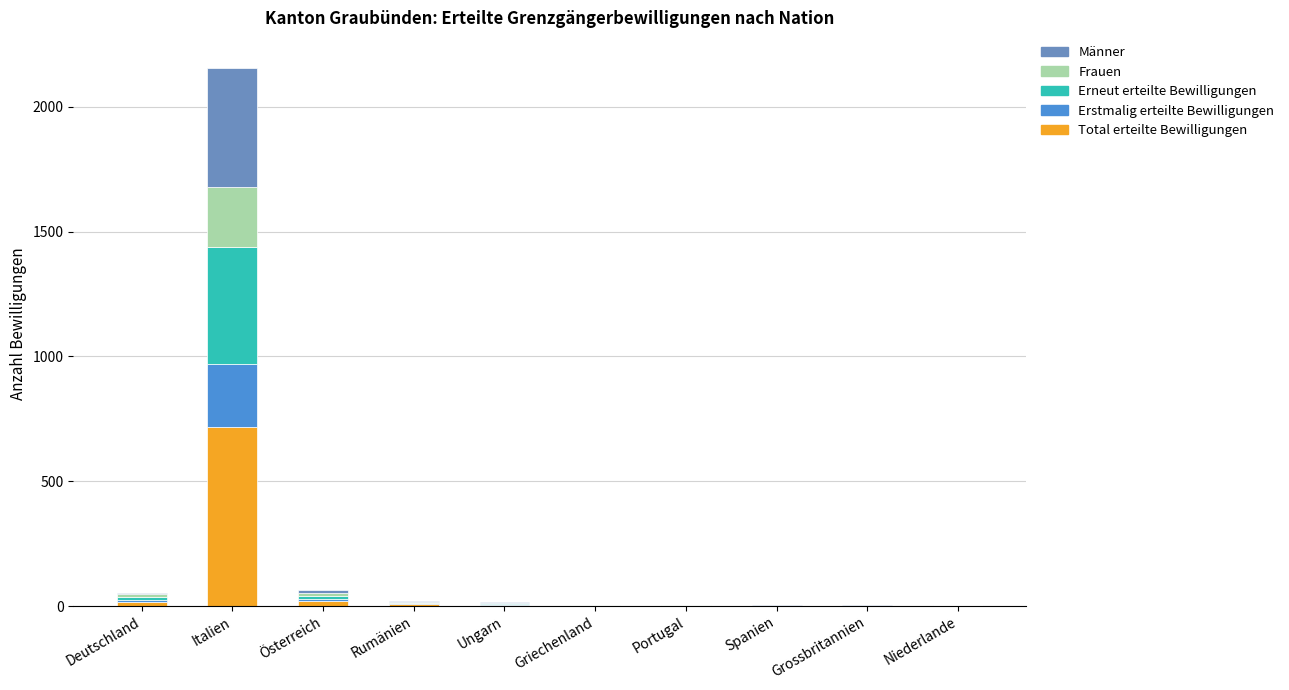

What is the highest value of the Total erteilte Bewilligungen series?

719